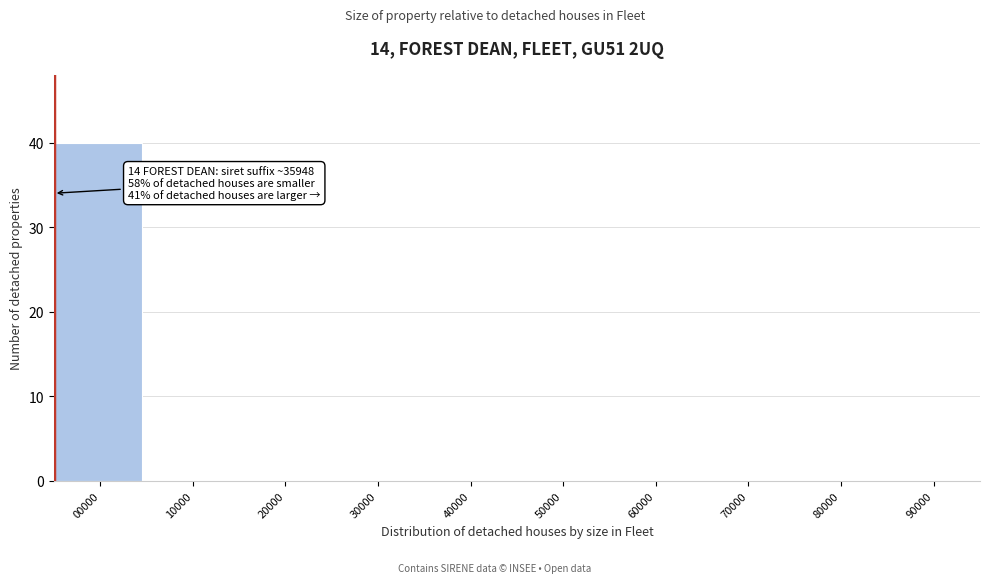

Reading left to right, transcribe all the data shown in this chart.

00000=40	10000=0	20000=0	30000=0	40000=0	50000=0	60000=0	70000=0	80000=0	90000=0